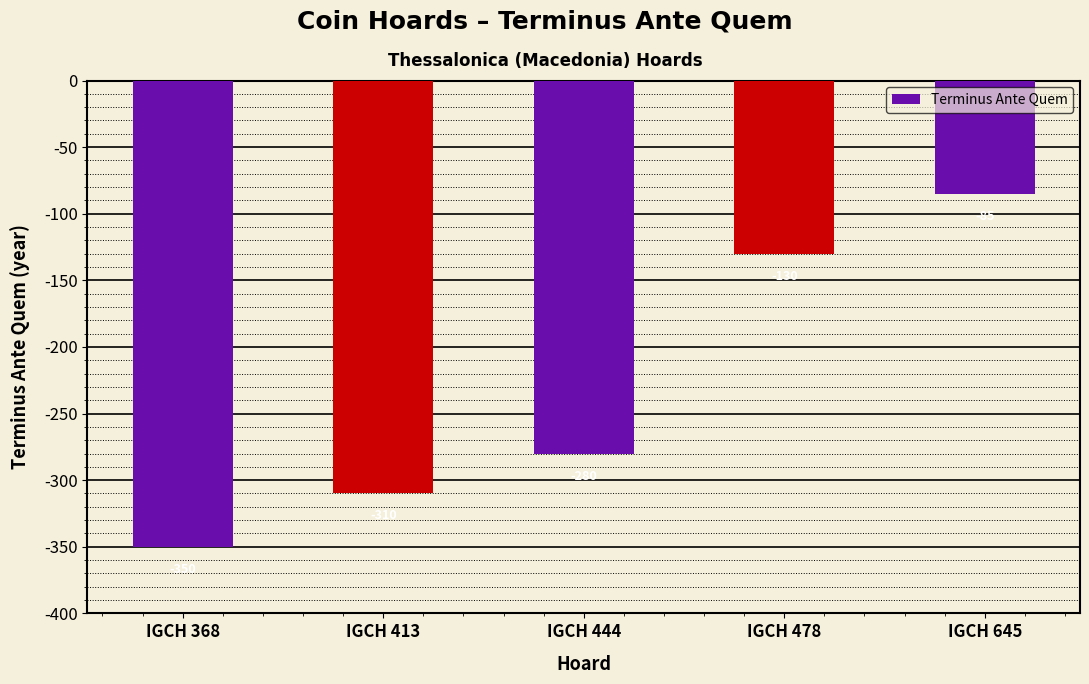

List the labels in order of value, largest first.

IGCH 645, IGCH 478, IGCH 444, IGCH 413, IGCH 368